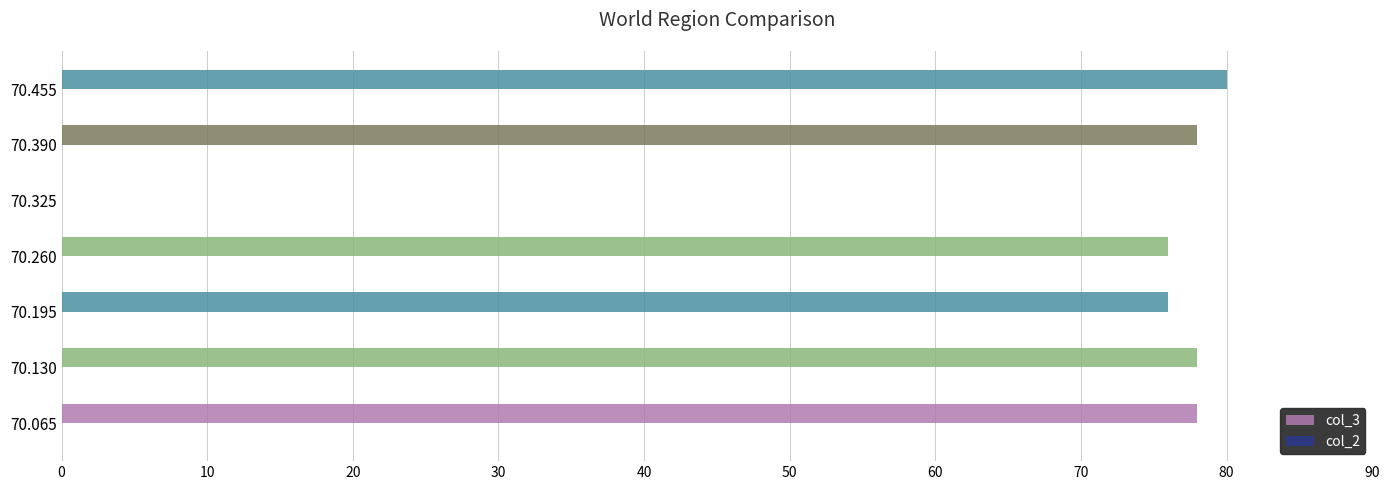

The chart shows a value of 0 at 70.325. True or false?

True